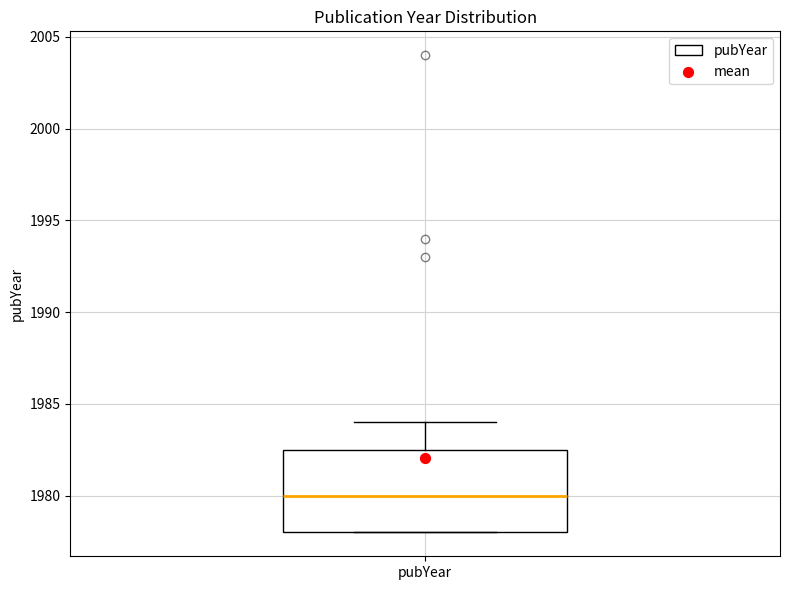

Transcribe this box plot: give where the median line is, the range the box spans, and where the two whiskers end, as read against the y-axis. The values are not printed on the chart, so give them approximately, as read against the axis.

median 1980.0, box 1978.0 to 1982.5, whiskers 1978.0 to 1984.0